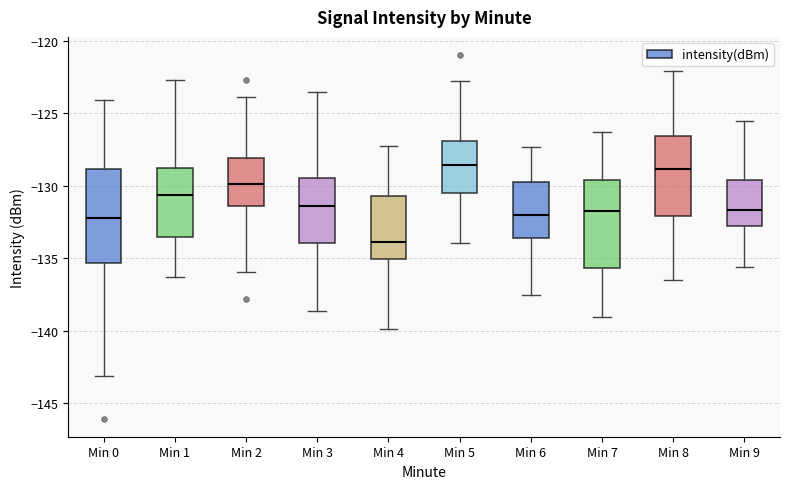

Where does the upper whisker of the box for Min 9 end on the y-axis? The values are not printed on the chart, so give them approximately, as read against the axis.

-125.5